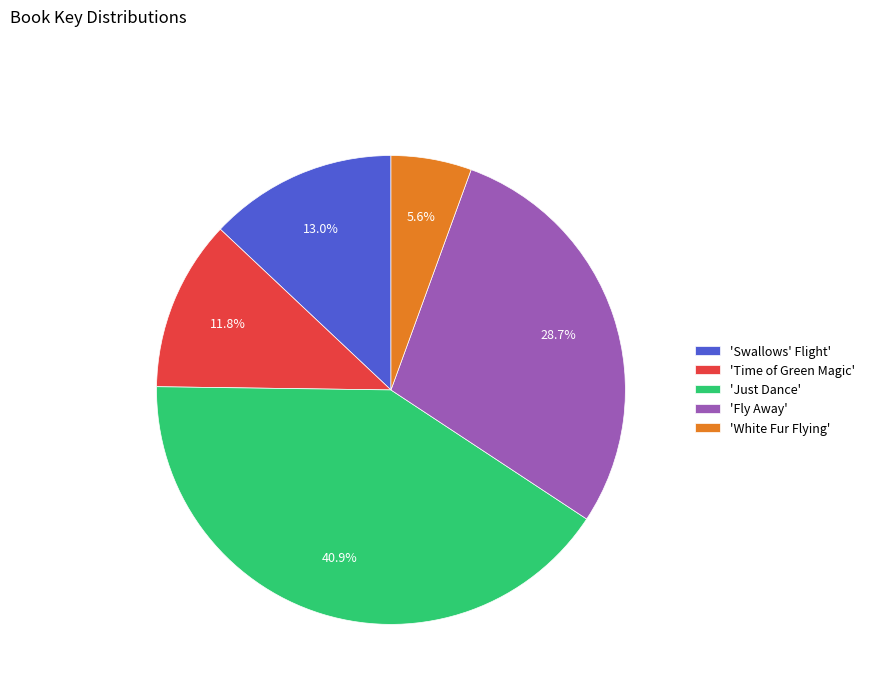

Does 'Just Dance' represent more than half of the total?

No